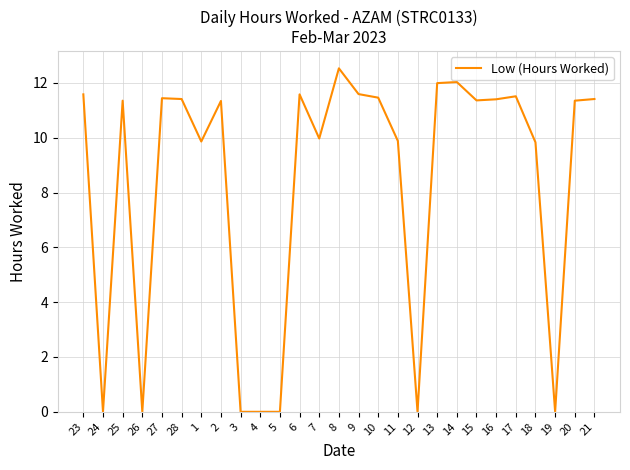

Where does the data first go above 11?

23